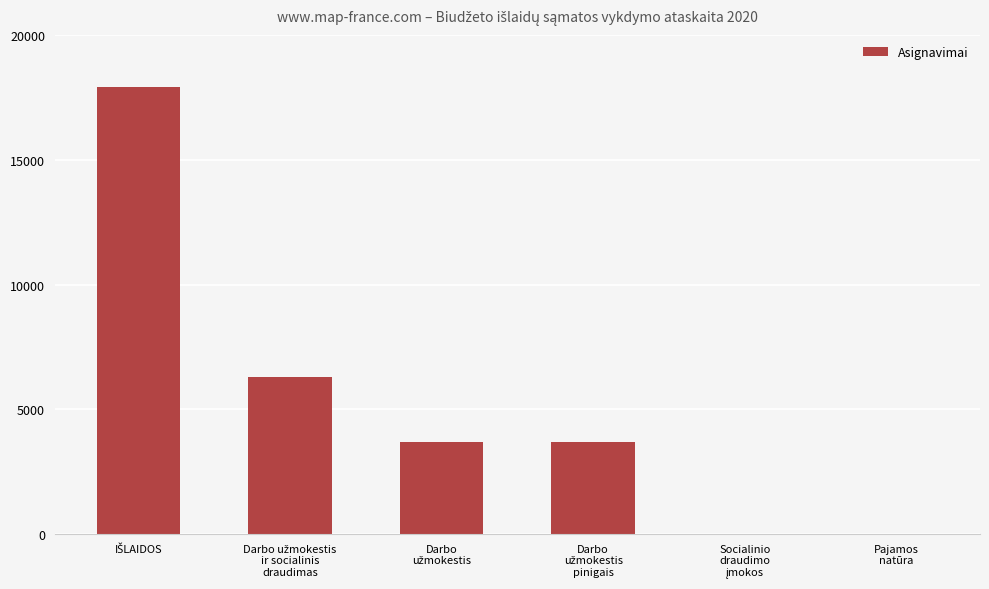

What is the sum of all values?

31564